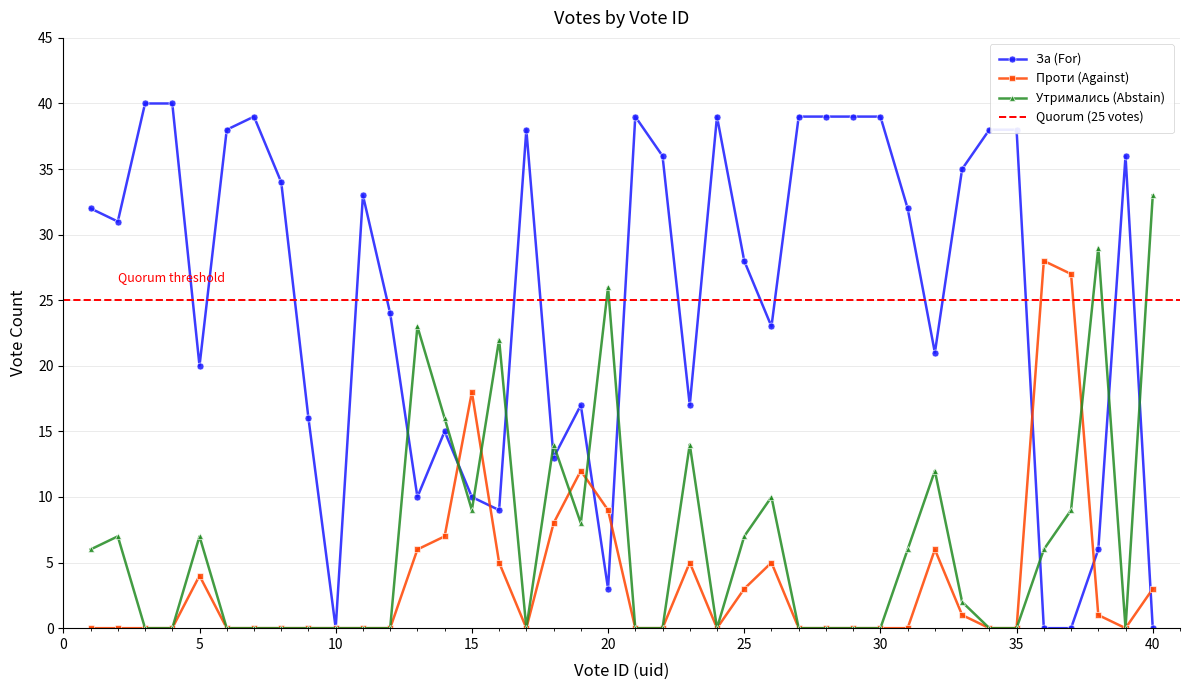

What is the total value across all series at 36?

34